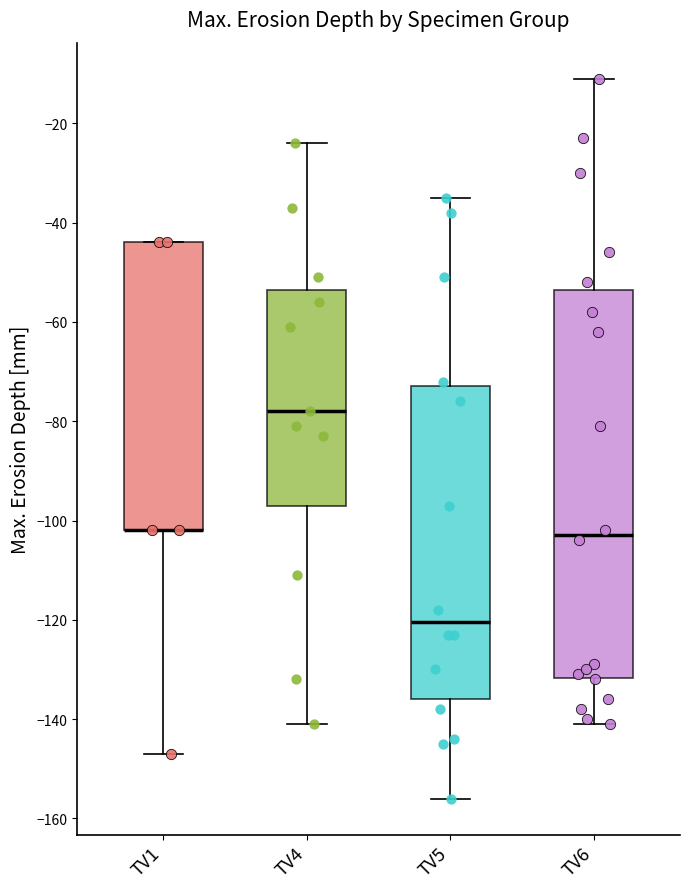

Reading left to right, transcribe this box plot: for each box, give where its median line is, the range the box spans, and where its two whiskers end, as read against the y-axis. The values are not printed on the chart, so give them approximately, as read against the axis.

TV1: median -102 (drawn on the box's lower edge), box -102 to -44, whiskers -146 to -44
TV4: median -78, box -96 to -54, whiskers -140 to -24
TV5: median -120, box -136 to -72, whiskers -156 to -34
TV6: median -102, box -132 to -54, whiskers -140 to -10